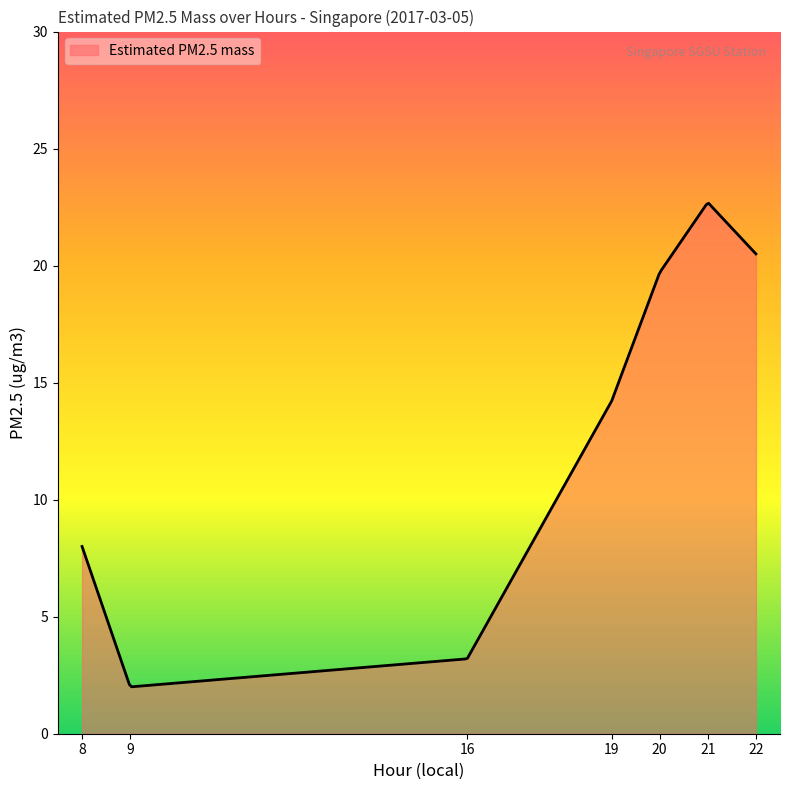

What is the minimum value shown in the chart?

2.0